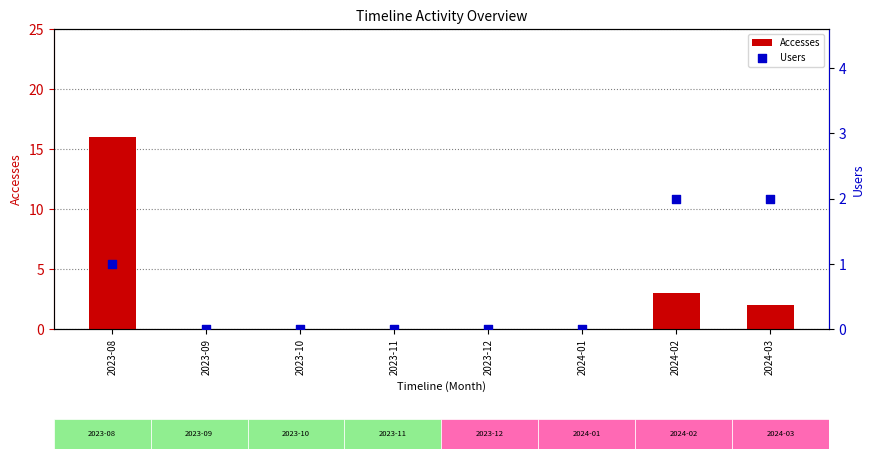

Which series contains the highest Y value?

Accesses